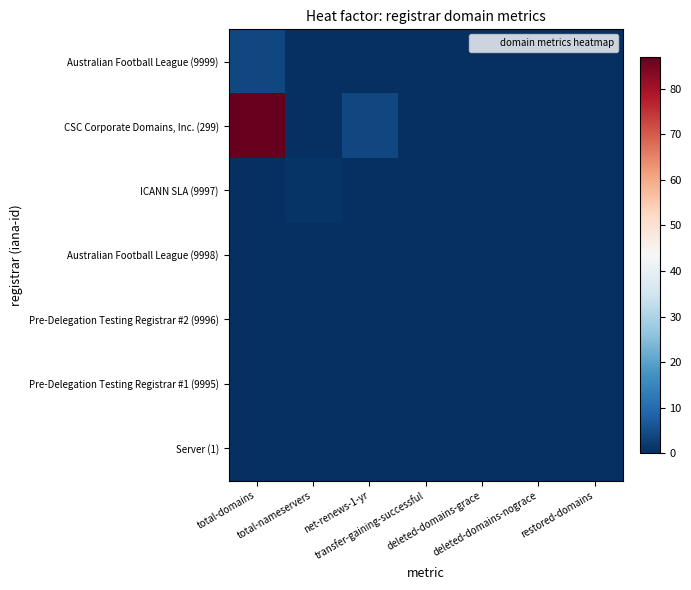

Reading left to right, what are all the values shown in this chart?

Australian Football League (9999): total-domains=4	total-nameservers=0	net-renews-1-yr=0	transfer-gaining-successful=0	deleted-domains-grace=0	deleted-domains-nograce=0	restored-domains=0
CSC Corporate Domains, Inc. (299): total-domains=87	total-nameservers=0	net-renews-1-yr=4	transfer-gaining-successful=0	deleted-domains-grace=0	deleted-domains-nograce=0	restored-domains=0
ICANN SLA (9997): total-domains=0	total-nameservers=1	net-renews-1-yr=0	transfer-gaining-successful=0	deleted-domains-grace=0	deleted-domains-nograce=0	restored-domains=0
Australian Football League (9998): total-domains=0	total-nameservers=0	net-renews-1-yr=0	transfer-gaining-successful=0	deleted-domains-grace=0	deleted-domains-nograce=0	restored-domains=0
Pre-Delegation Testing Registrar #2 (9996): total-domains=0	total-nameservers=0	net-renews-1-yr=0	transfer-gaining-successful=0	deleted-domains-grace=0	deleted-domains-nograce=0	restored-domains=0
Pre-Delegation Testing Registrar #1 (9995): total-domains=0	total-nameservers=0	net-renews-1-yr=0	transfer-gaining-successful=0	deleted-domains-grace=0	deleted-domains-nograce=0	restored-domains=0
Server (1): total-domains=0	total-nameservers=0	net-renews-1-yr=0	transfer-gaining-successful=0	deleted-domains-grace=0	deleted-domains-nograce=0	restored-domains=0